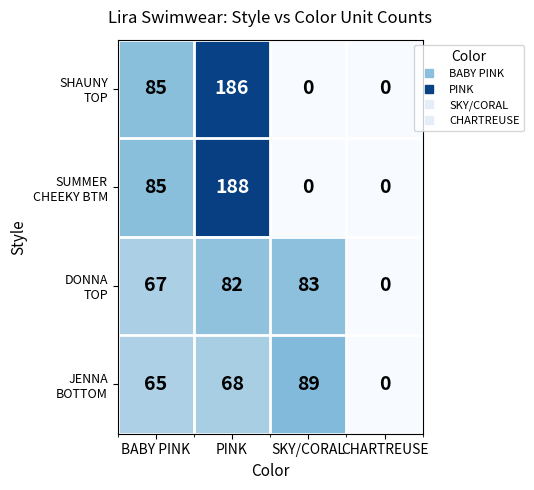

At how many categories does at least one series exceed 62?

3